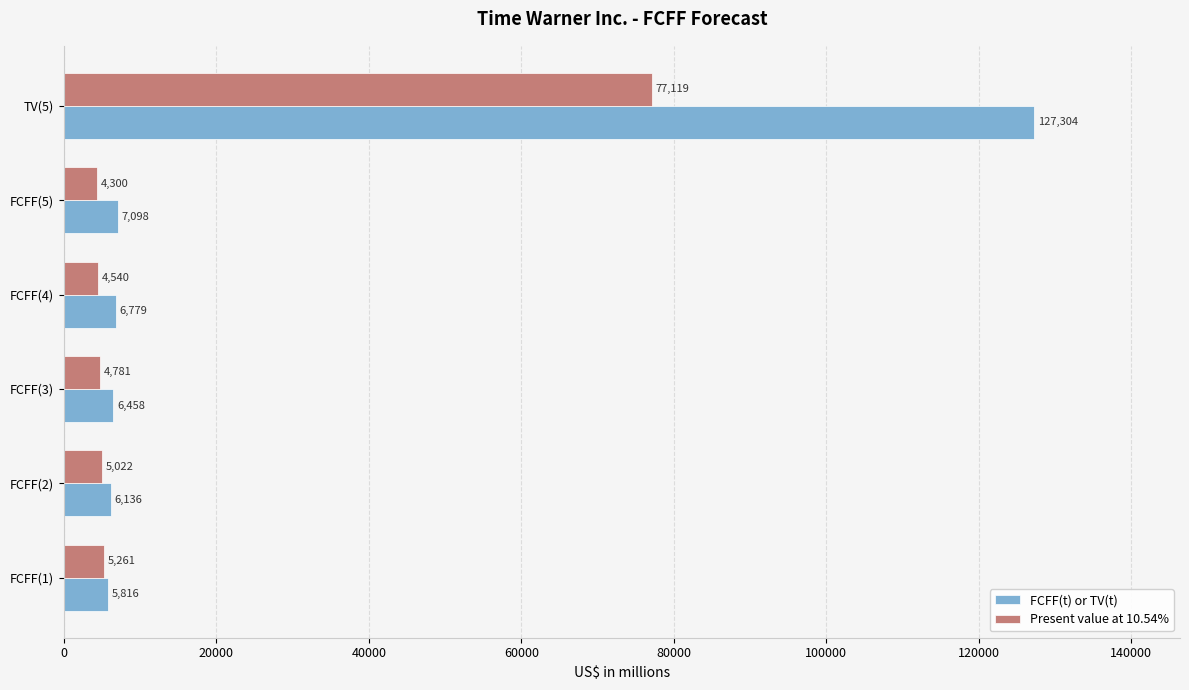

Rank the series by their average value, from highest to lowest.

FCFF(t) or TV(t), Present value at 10.54%